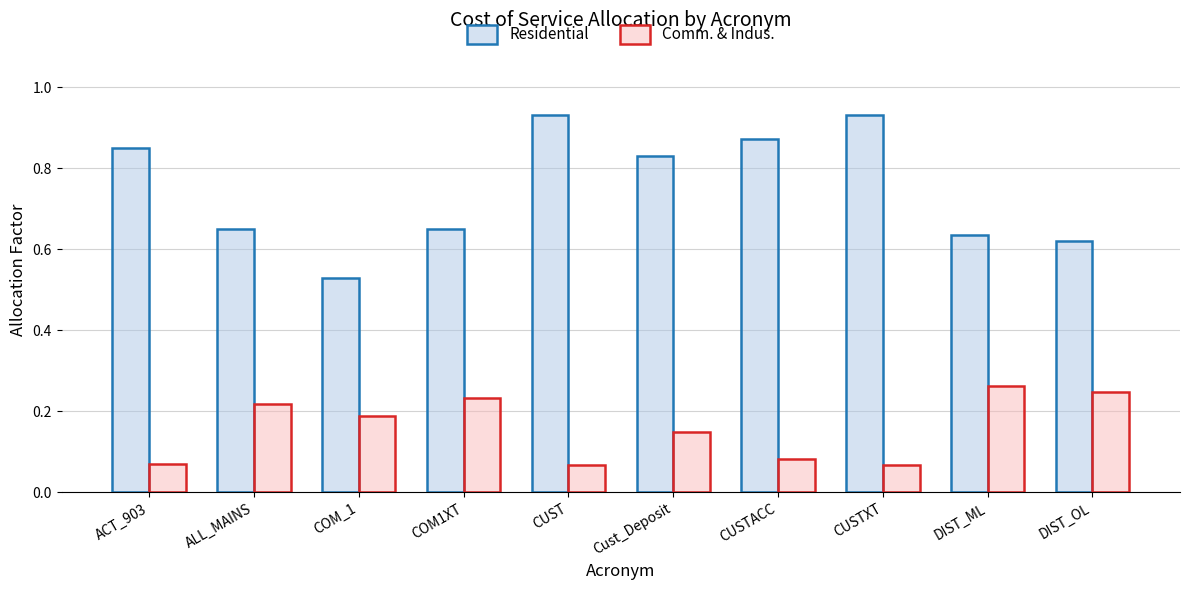

List the series in order of their overall mean, lowest first.

Comm. & Indus., Residential